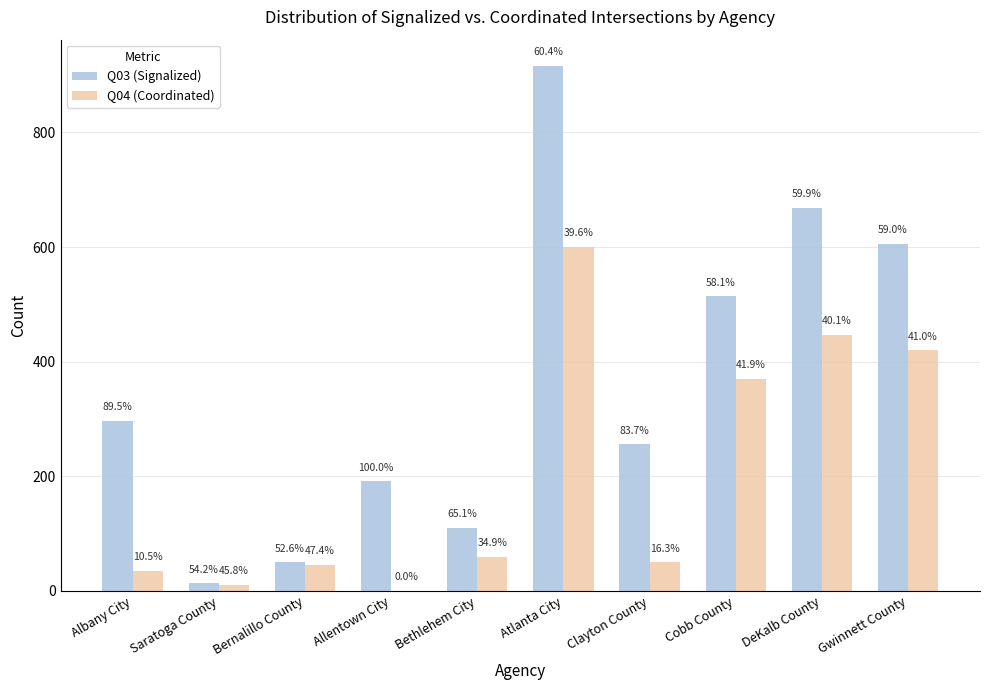

What are all the series names shown in the legend?

Q03 (Signalized), Q04 (Coordinated)